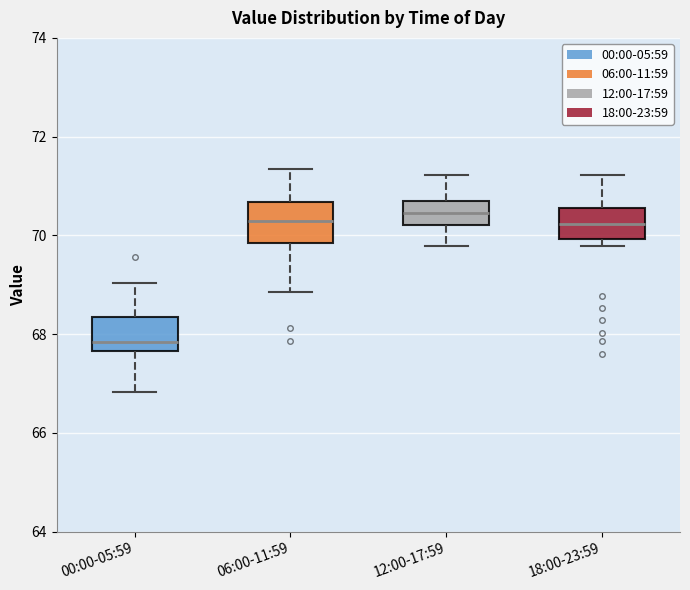

Reading left to right, transcribe this box plot: for each box, give where its median line is, the range the box spans, and where its two whiskers end, as read against the y-axis. The values are not printed on the chart, so give them approximately, as read against the axis.

00:00-05:59: median 67.8, box 67.6 to 68.4, whiskers 66.8 to 69.0
06:00-11:59: median 70.2, box 69.8 to 70.6, whiskers 68.8 to 71.4
12:00-17:59: median 70.4, box 70.2 to 70.6, whiskers 69.8 to 71.2
18:00-23:59: median 70.2, box 70.0 to 70.6, whiskers 69.8 to 71.2